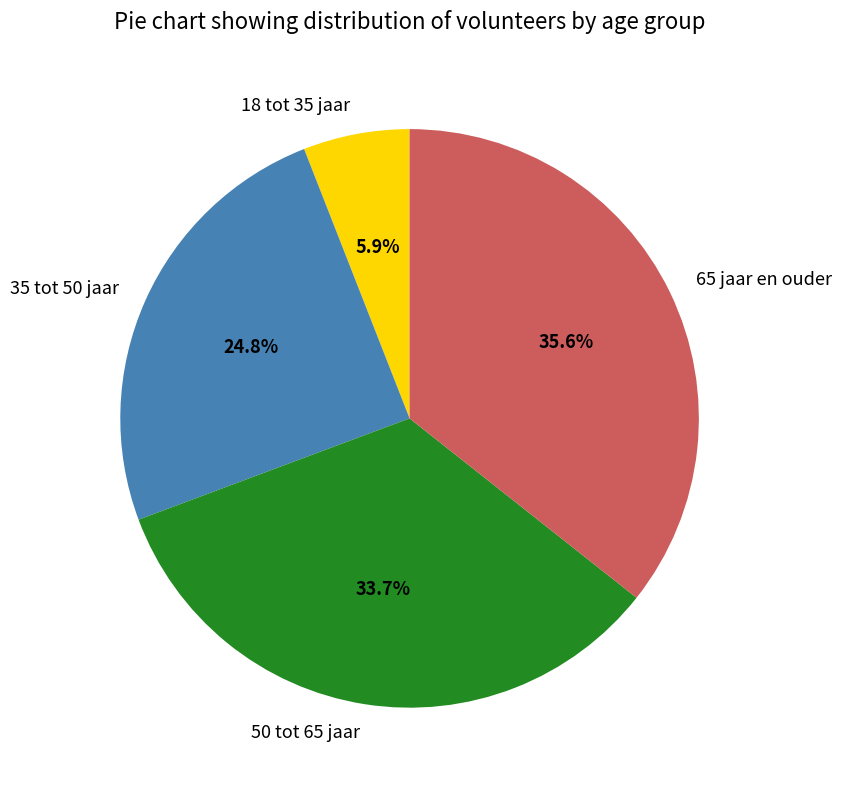

To the nearest percent, what is the difference between the 18 tot 35 jaar and 65 jaar en ouder slice percentages?

30%